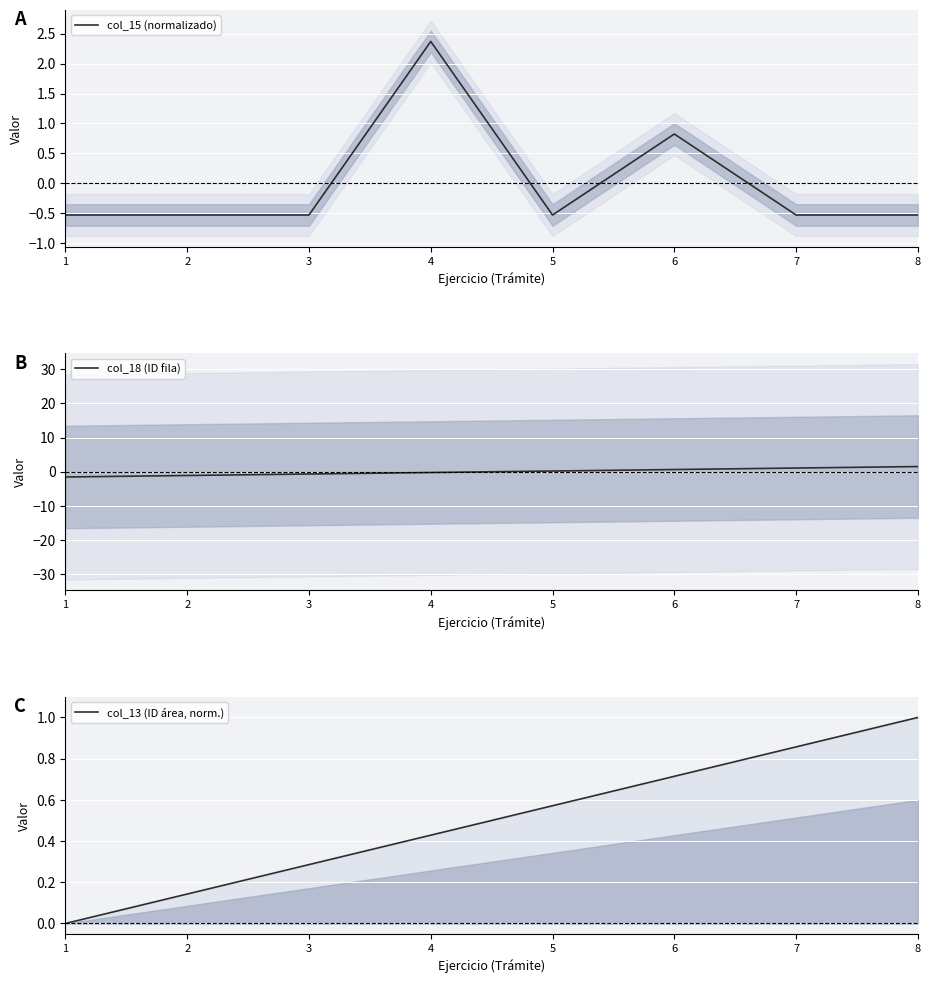

What is the minimum value shown in the chart?

-1.5